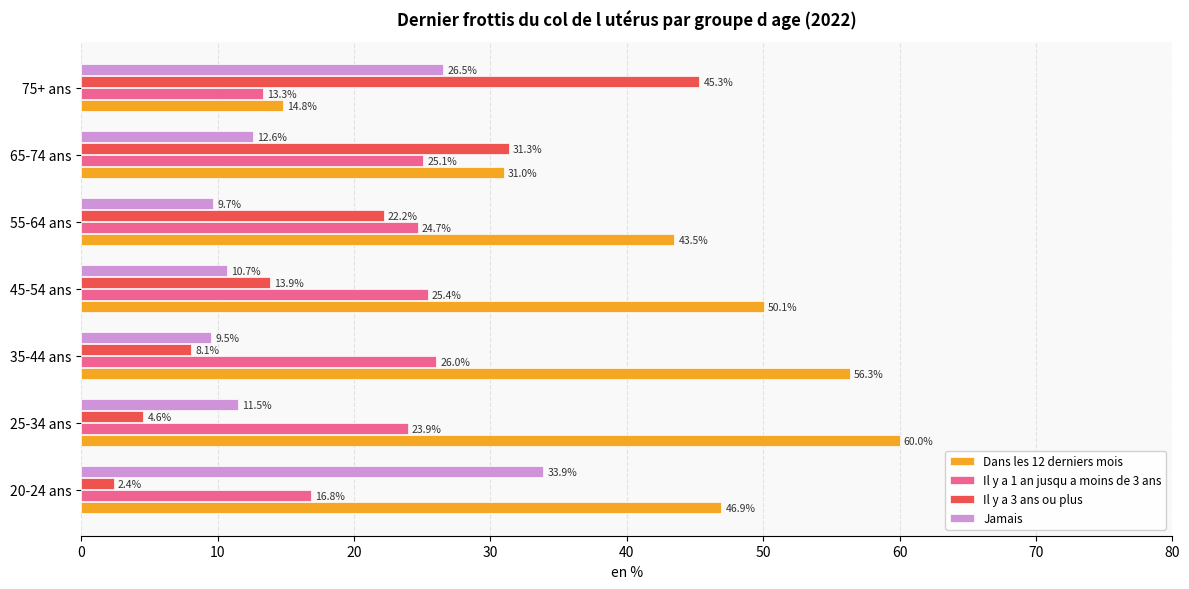

The Il y a 3 ans ou plus series shows 15.4 at 65-74 ans. True or false?

False